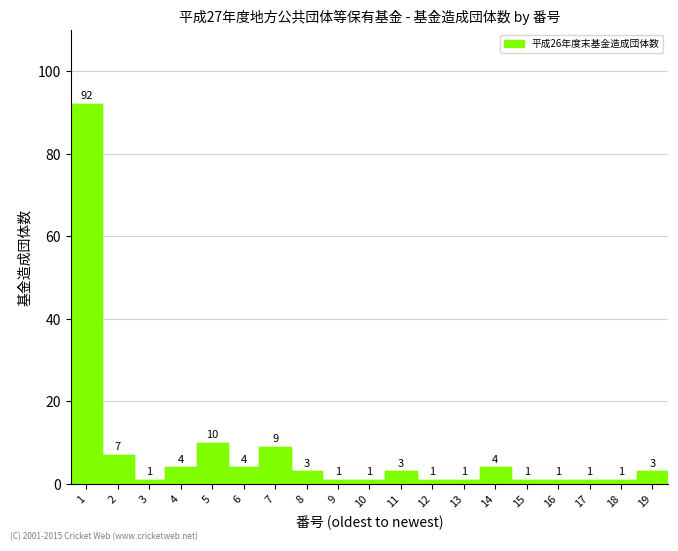

At which category does the data reach its first local valley?

3